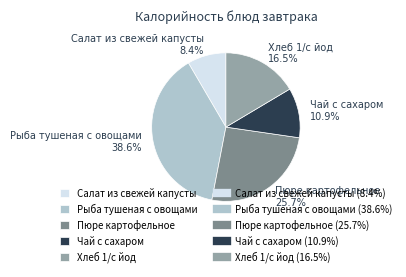

To the nearest percent, what is the difference between the Хлеб 1/с йод and Чай с сахаром slice percentages?

6%